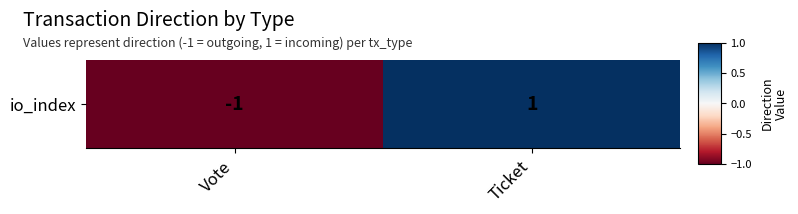

At which label is the value closest to 0?

Vote